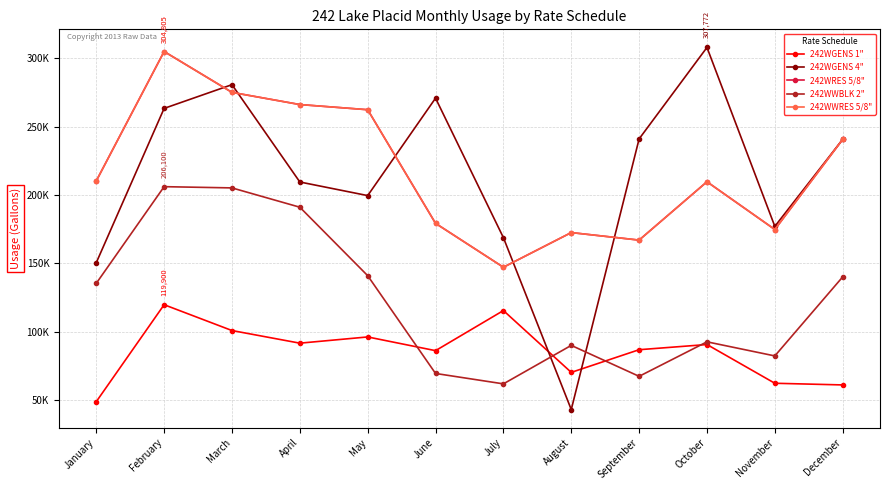

What is the value of the 242WWBLK 2" point at the 11th from the left?

82500